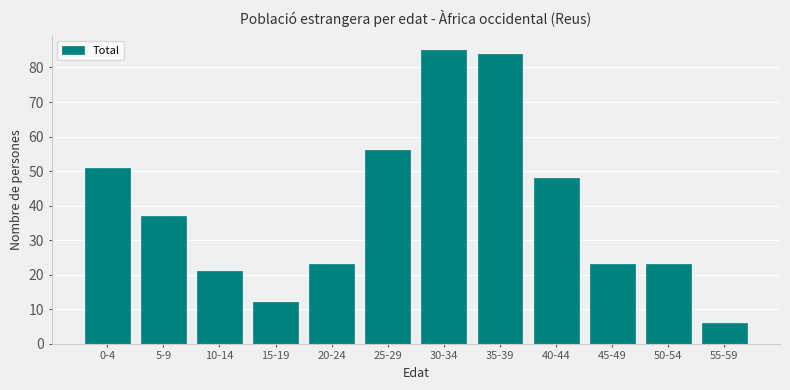

Reading left to right, list all the values displayed in this chart.

51	37	21	12	23	56	85	84	48	23	23	6